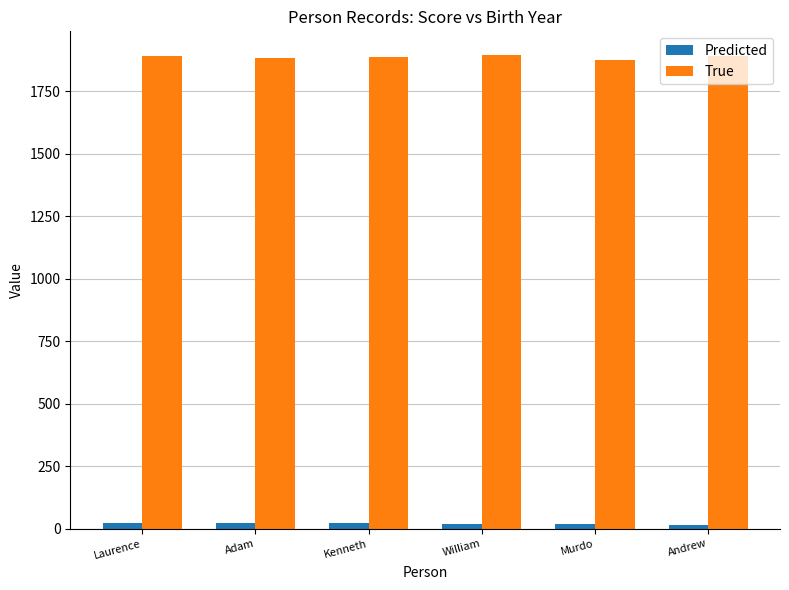

What is the difference between the Predicted values at Murdo and William?

0.5